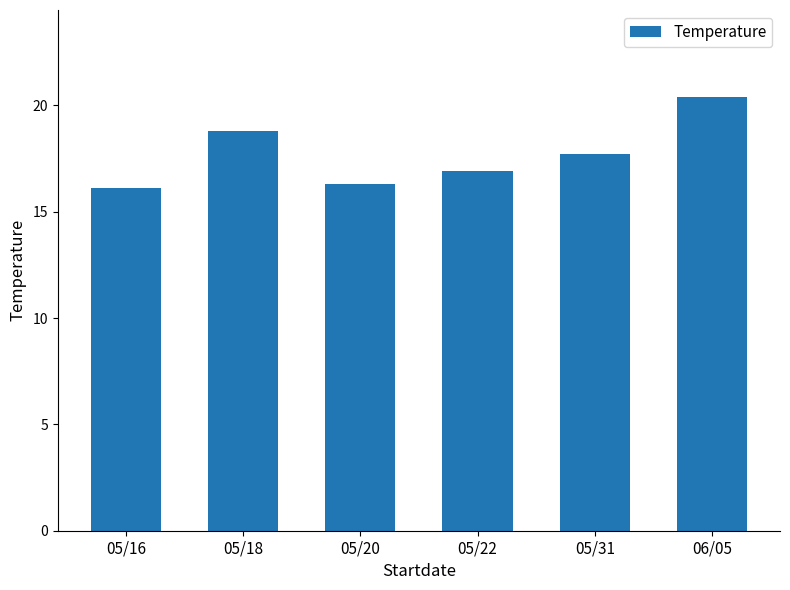

Reading left to right, list all the values displayed in this chart.

16.1	18.8	16.3	16.9	17.7	20.4